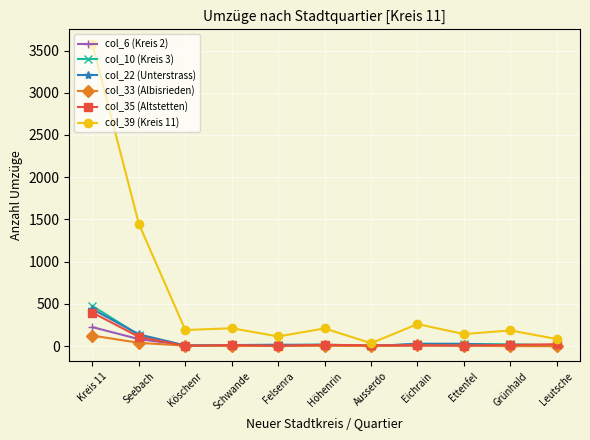

What value does the col_33 (Albisrieden) series have at Kreis 11, to the nearest 5?

125